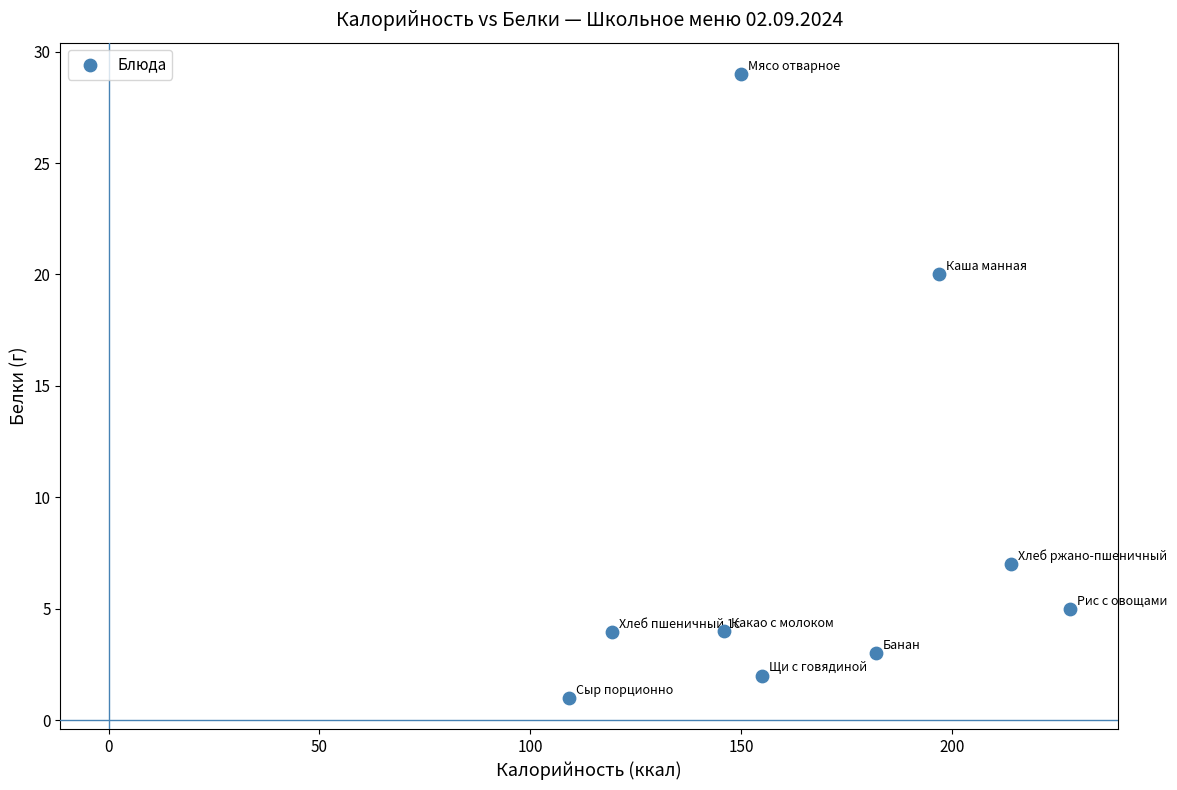

What Y value in the scatter plot is closest to 15?

20.0